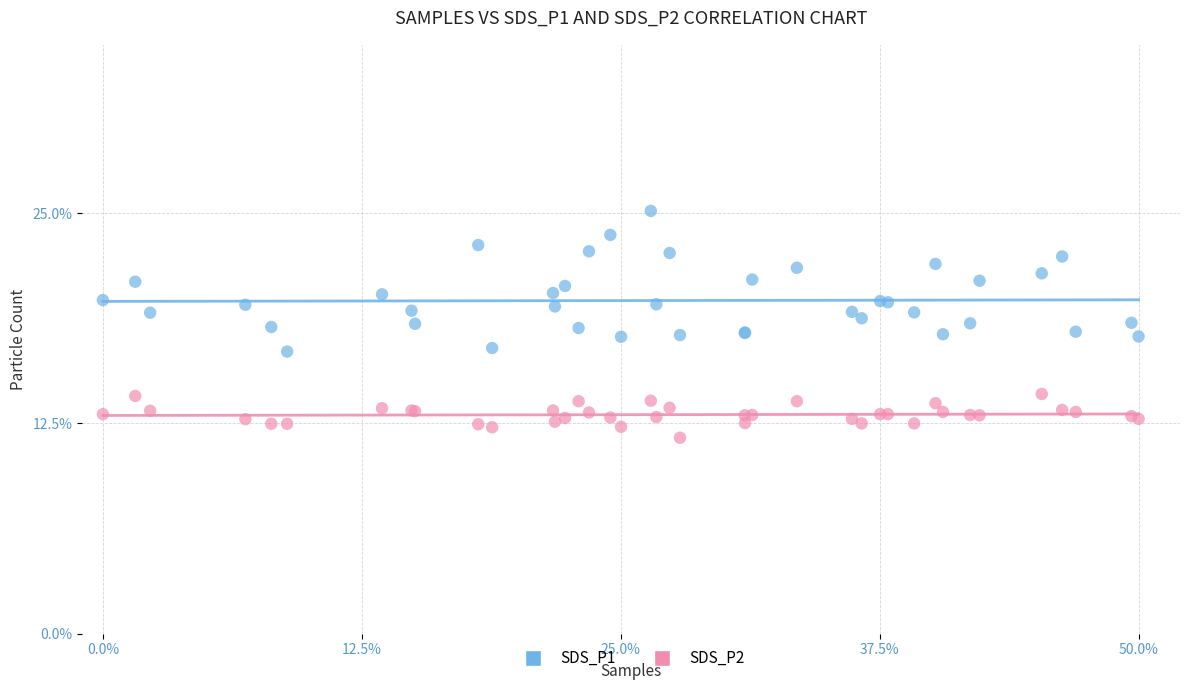

Which series contains the lowest Y value?

SDS_P2